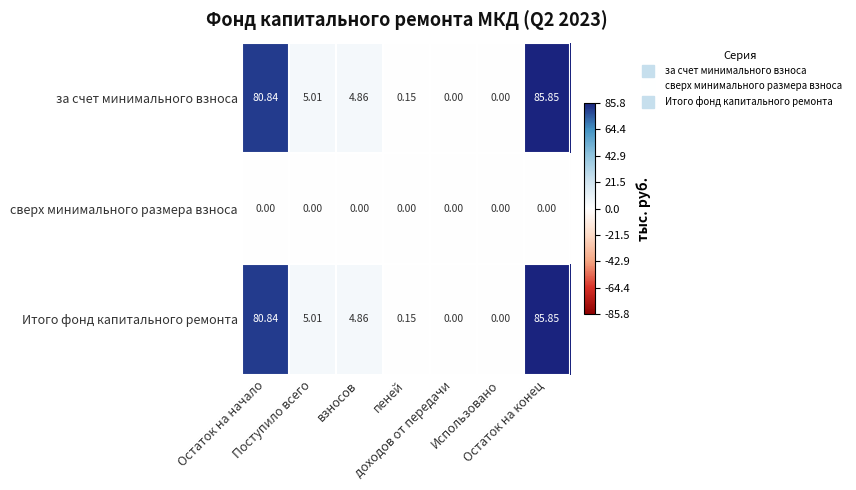

How many distinct data groups are displayed?

3